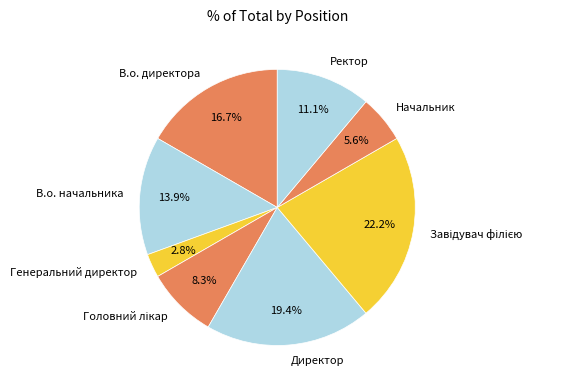

To the nearest percent, what is the difference between the Ректор and В.о. начальника slice percentages?

3%